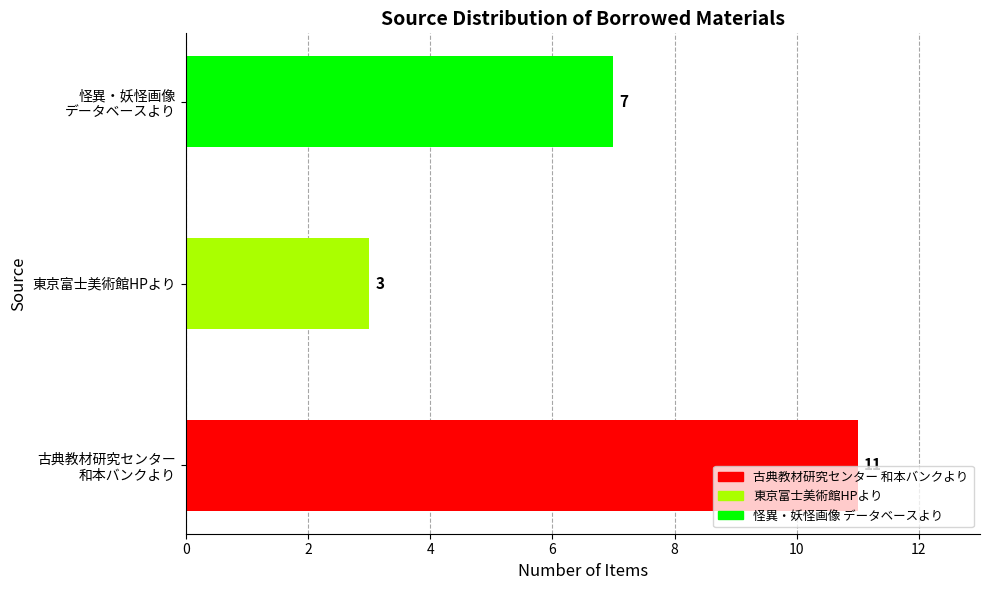

Count the values in the range 3 to 11.

3